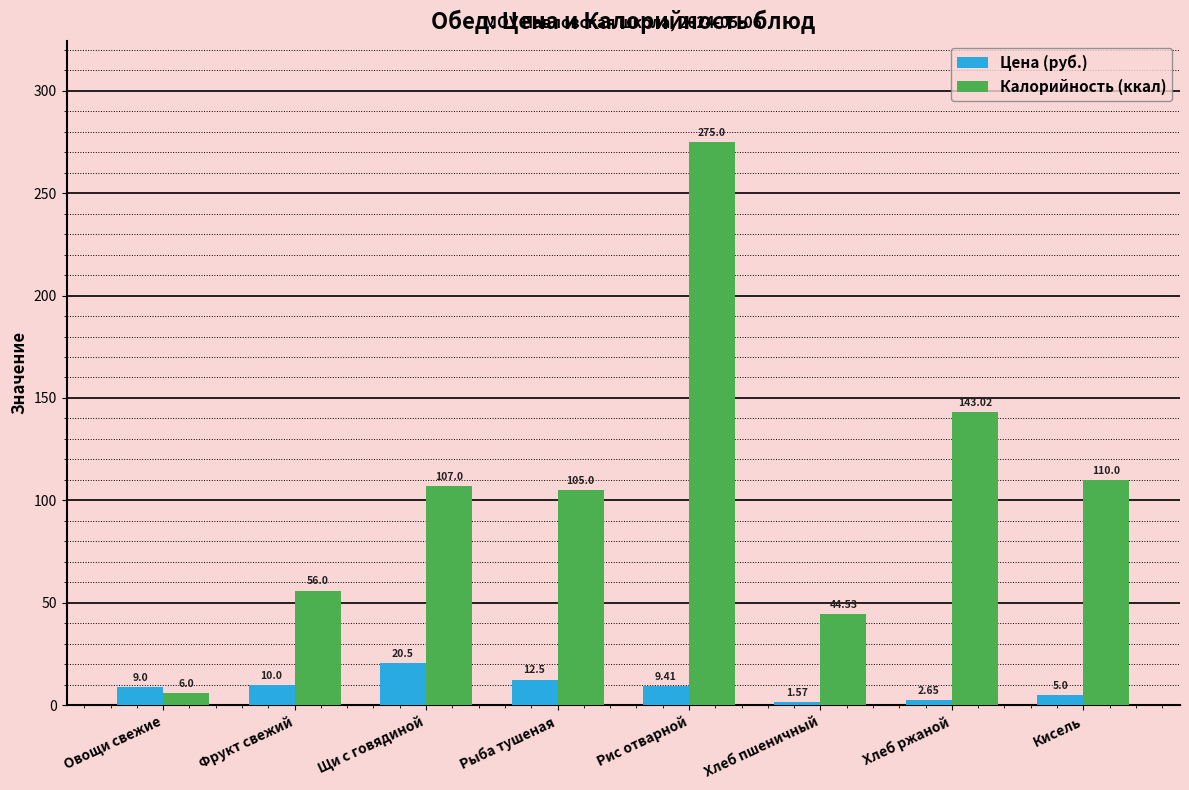

What is the sum of all Цена (руб.) values?

70.6